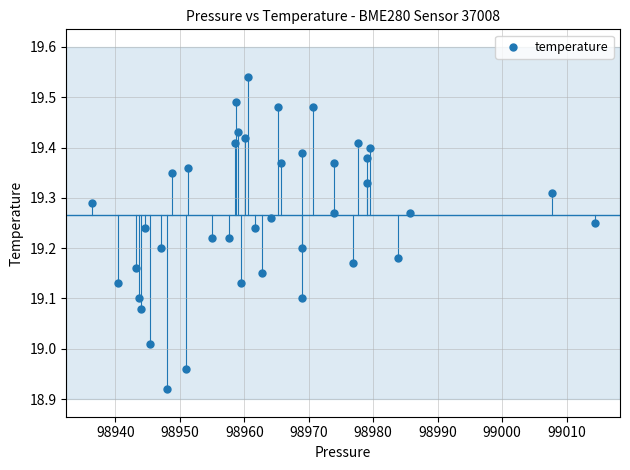

What is the range of Y values (max minus min)?

0.6